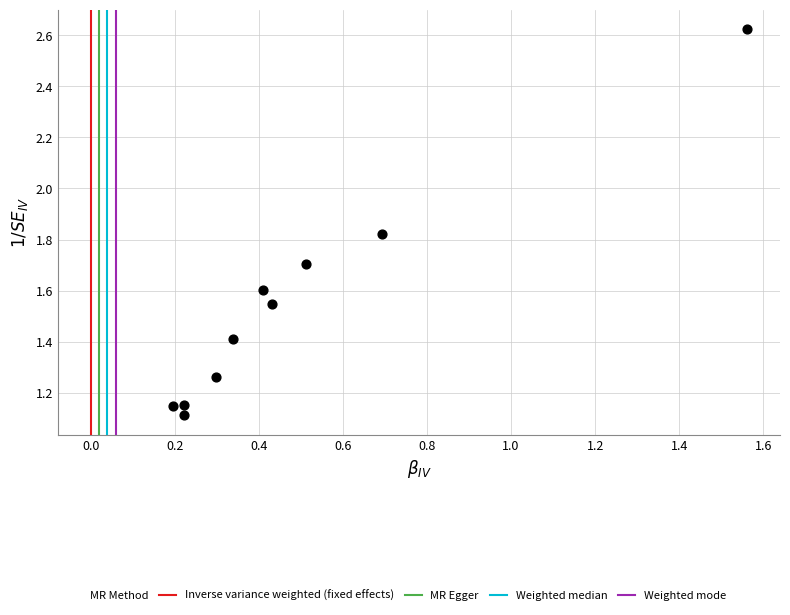

What is the average X value?

0.5